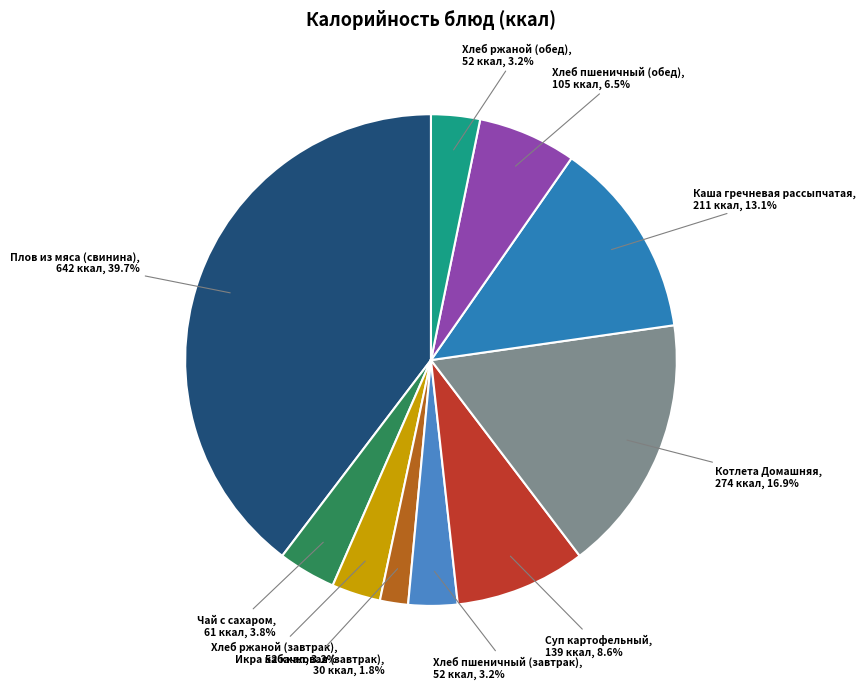

How many segments does this pie chart have?

10